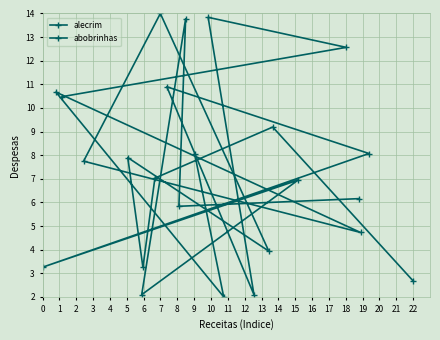

Rank the categories by abobrinhas value from highest to lowest.

5, 2, 10, 0, 7, 4, 9, 3, 6, 8, 11, 1